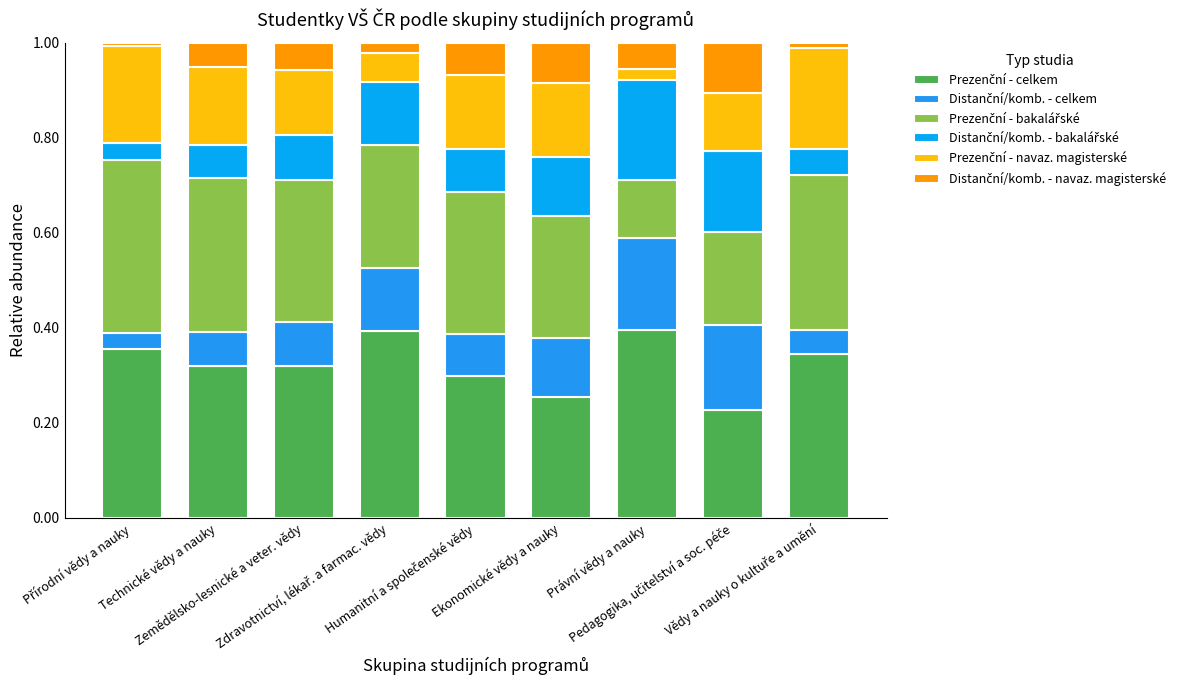

At which category is the sum across all series the highest?

Humanitní a společenské vědy